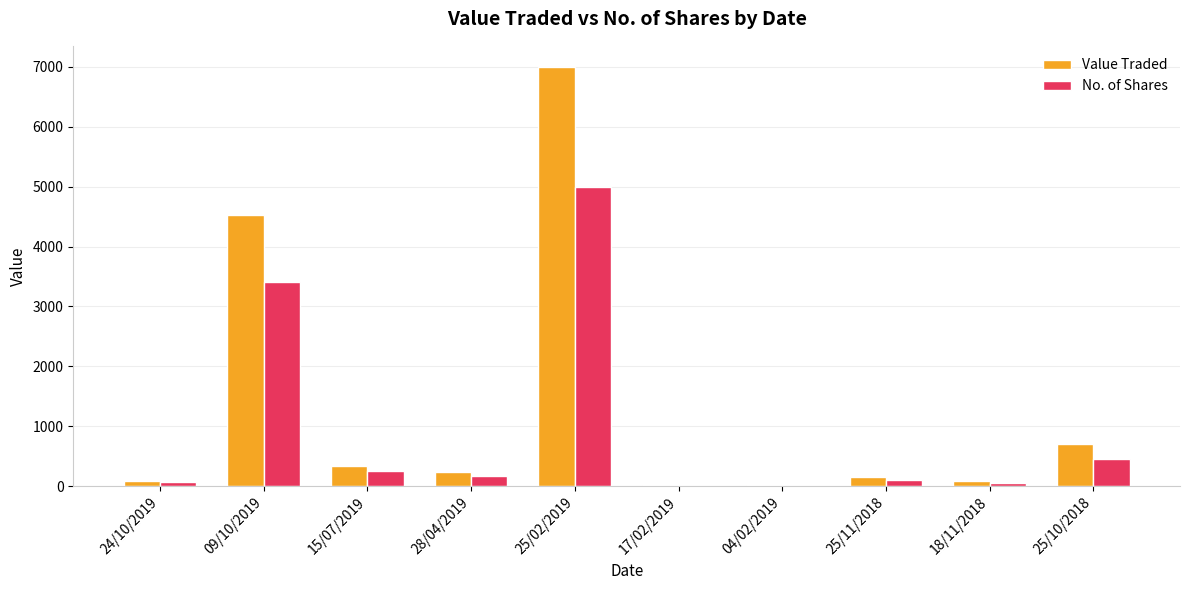

What is the sum of all No. of Shares values?

9522